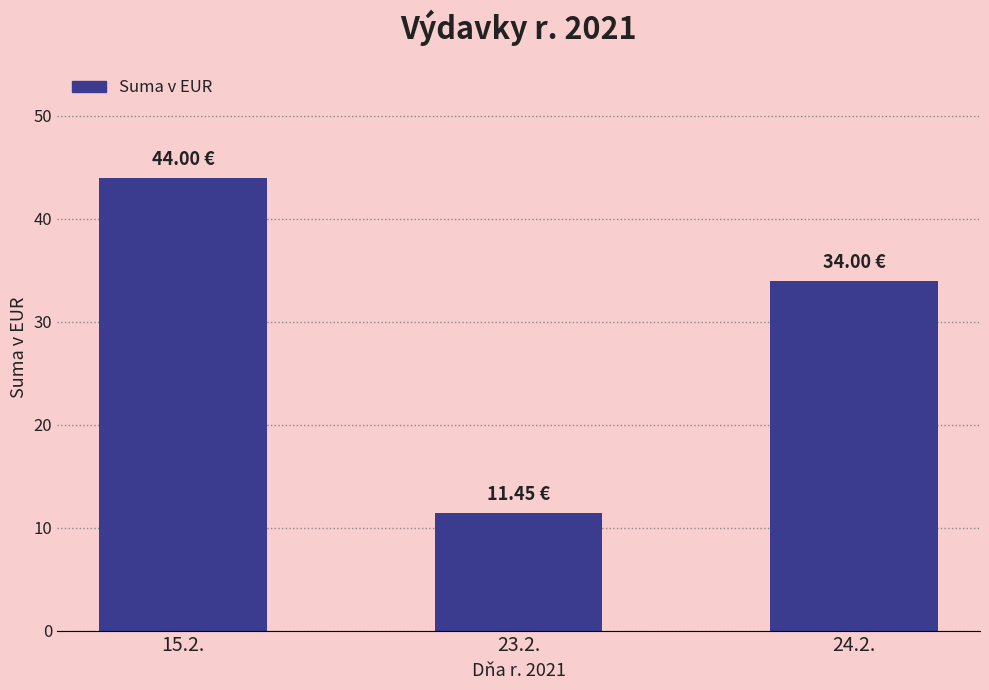

What is the difference between the values at 24.2. and 15.2.?

10.0